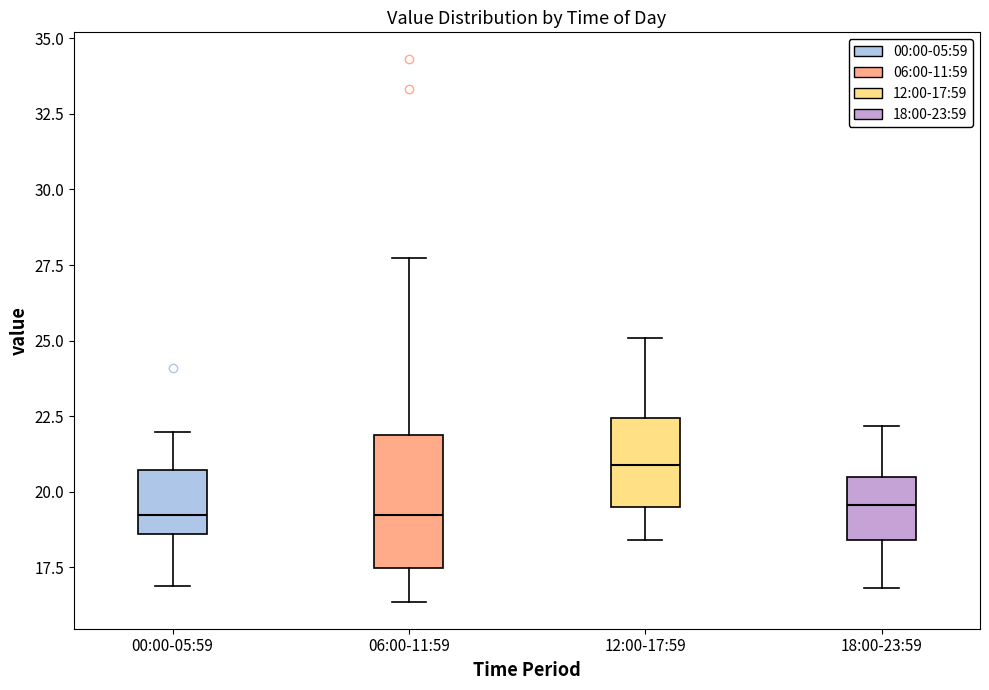

Reading left to right, read every box against the y-axis: the position of its median line, the range the box covers, and the ends of its whiskers. The values are not printed on the chart, so give them approximately, as read against the axis.

00:00-05:59: median 19.5, box 18.5 to 20.5, whiskers 17.0 to 22.0
06:00-11:59: median 19.0, box 17.5 to 22.0, whiskers 16.5 to 27.5
12:00-17:59: median 21.0, box 19.5 to 22.5, whiskers 18.5 to 25.0
18:00-23:59: median 19.5, box 18.5 to 20.5, whiskers 17.0 to 22.0